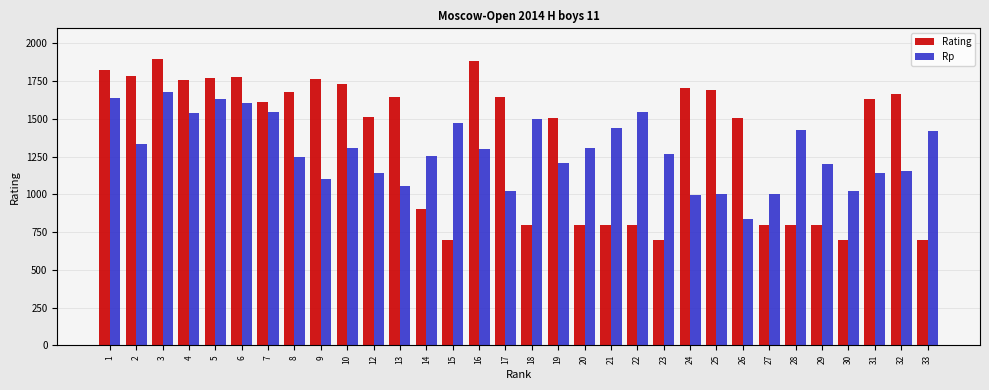

What is the approximate value of Rp at 28, to the nearest 50?

1450